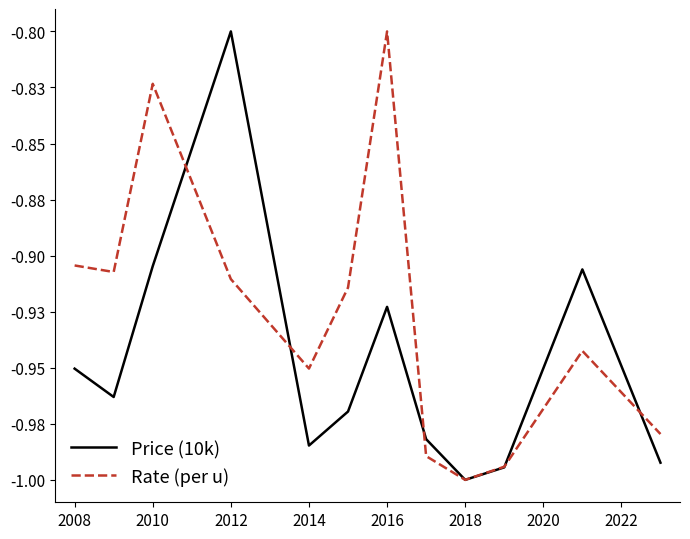

Does the chart have visible grid lines?

No